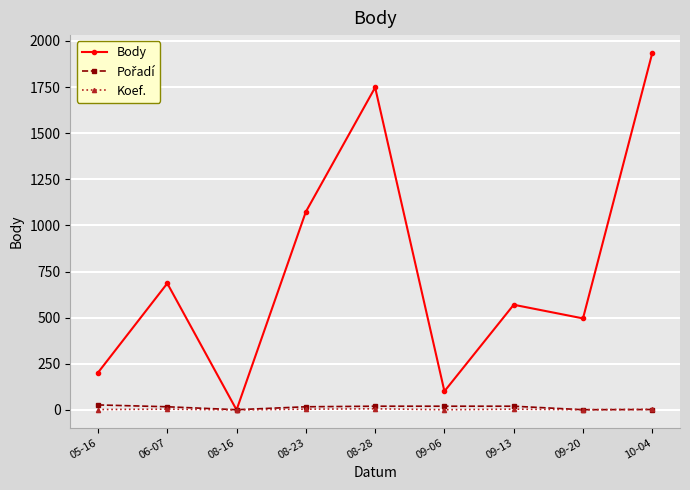

Between 08-23 and 09-13, which series saw the biggest shift?

Body